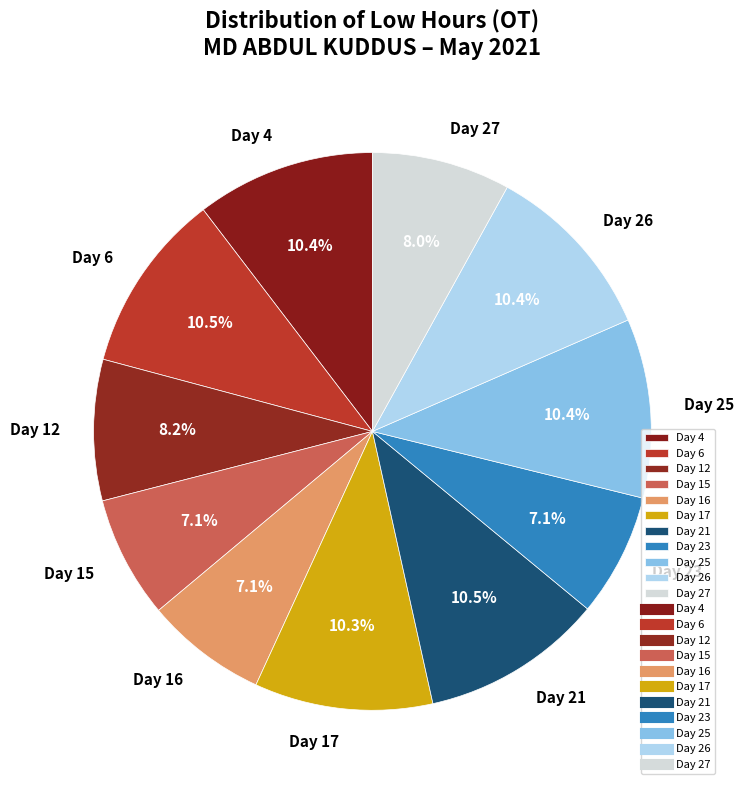

True or false: Day 15 accounts for 16% of the total.

False